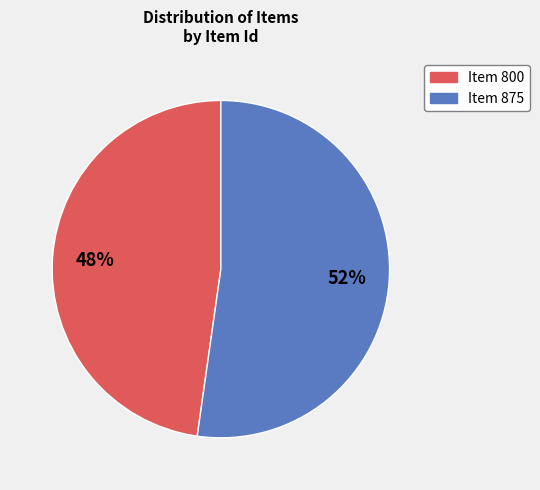

The Item 875 slice represents 52% of the pie. True or false?

True